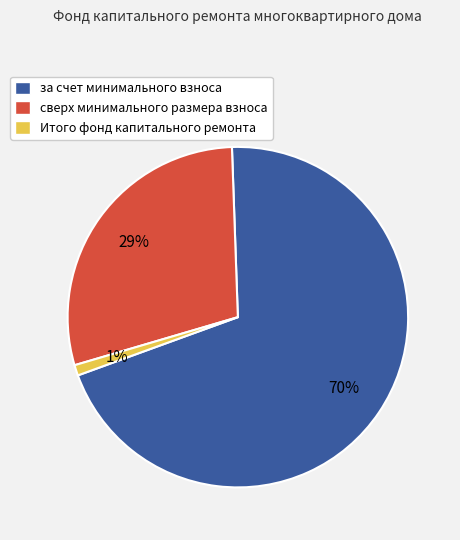

Rank the categories by value from lowest to highest.

Итого фонд капитального ремонта, сверх минимального размера взноса, за счет минимального взноса